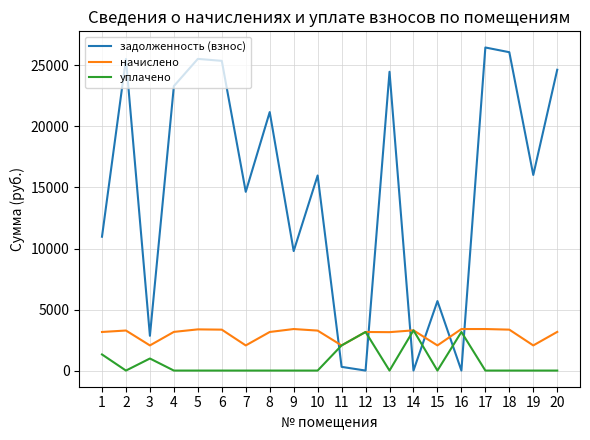

The value of уплачено at 17 is -1231.0. True or false?

False